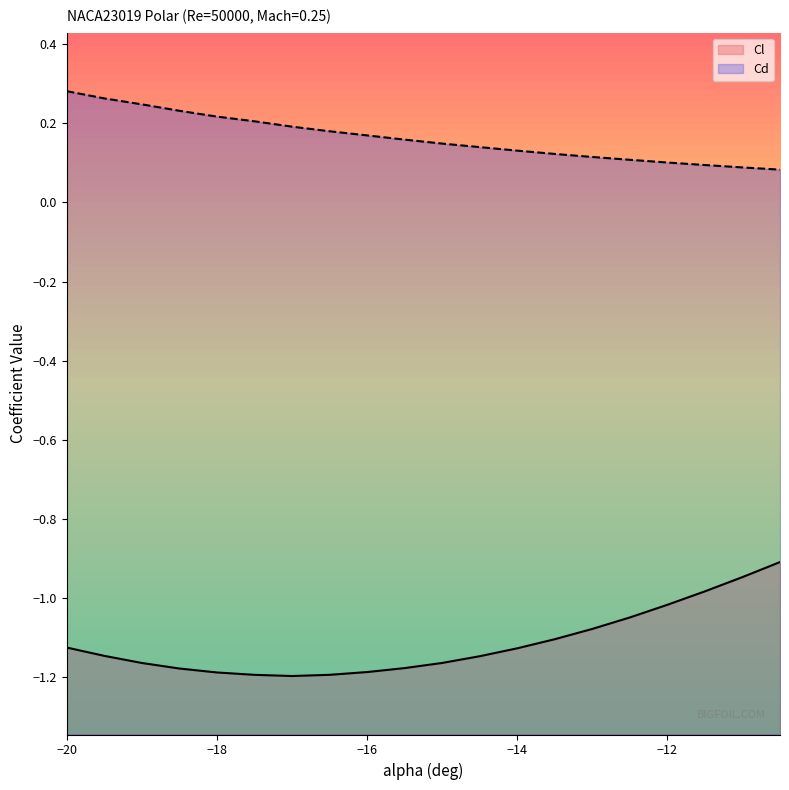

The Cd series shows 0.0 at -10.5. True or false?

False